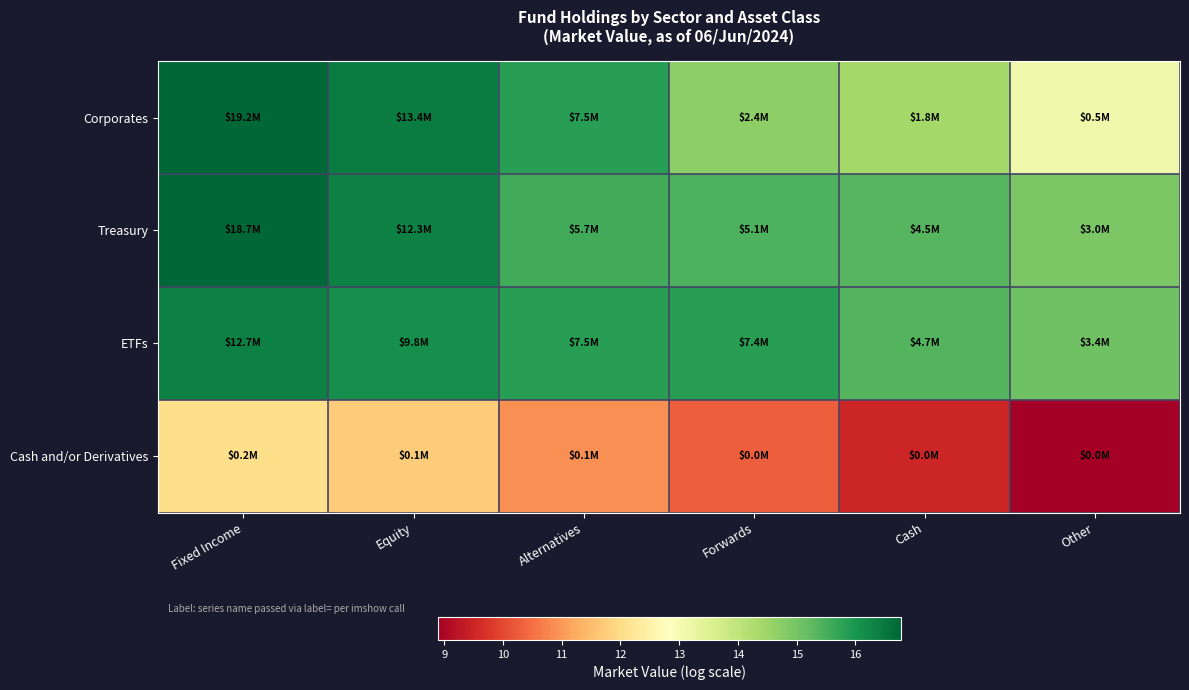

What is the total value across all series at Fixed Income?

61.9